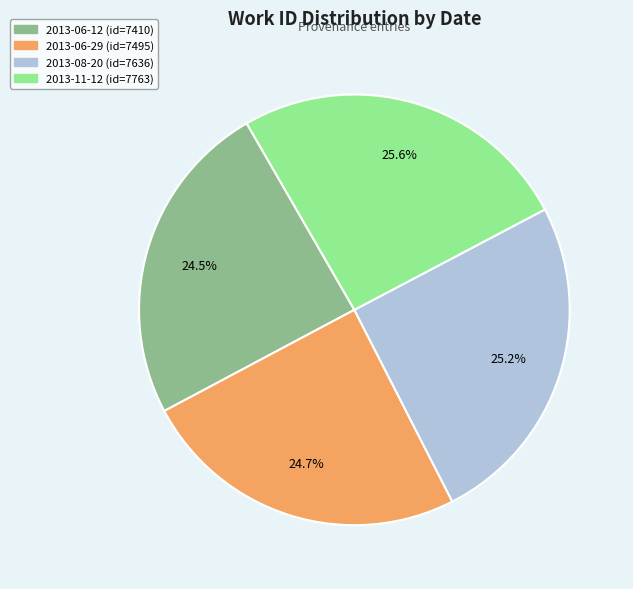

Is 2013-11-12 the majority of the pie?

No